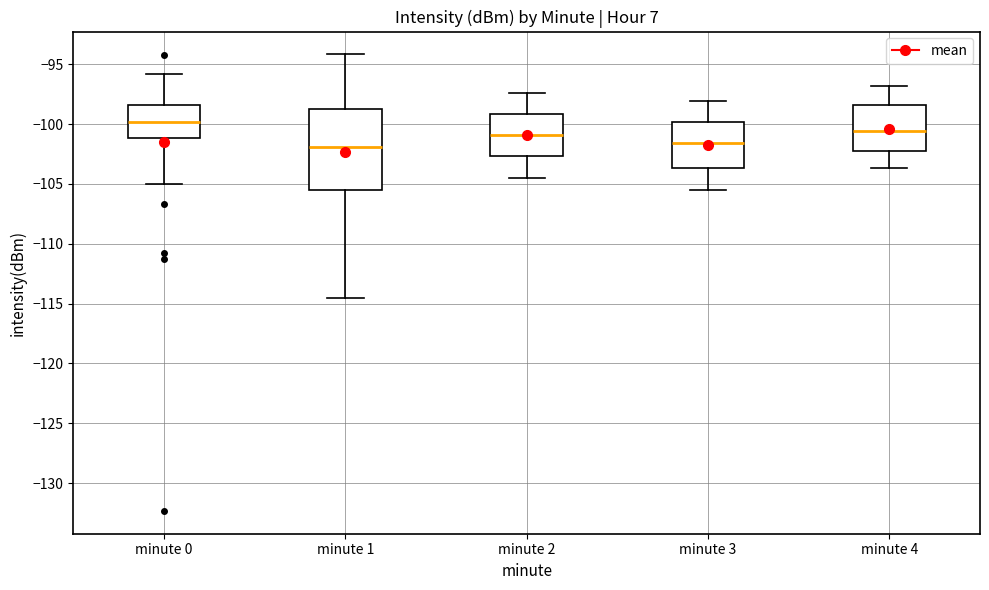

Where is the upper edge of the box for minute 0 on the y-axis? The values are not printed on the chart, so give them approximately, as read against the axis.

-98.5